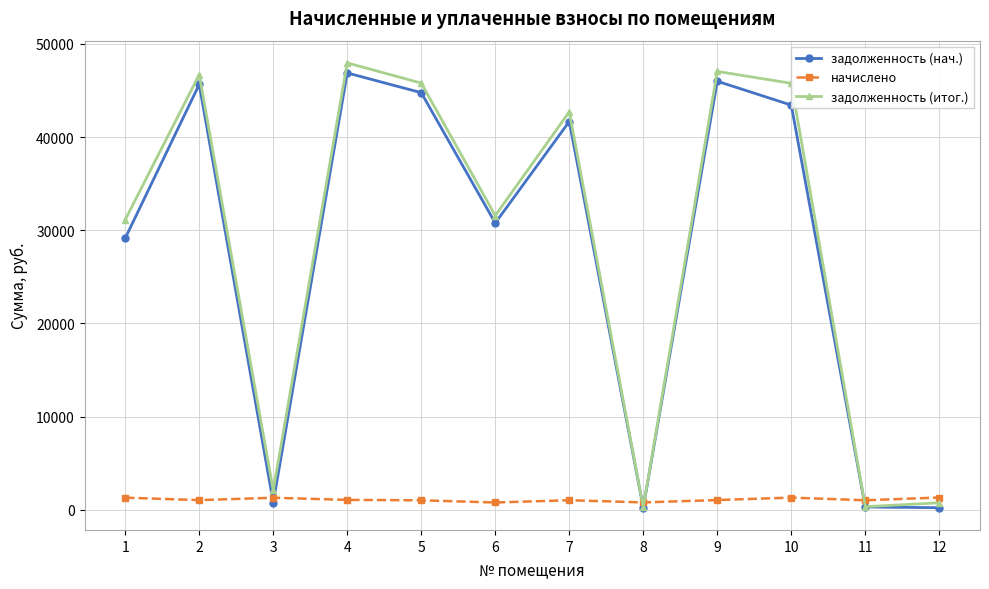

True or false: задолженность (итог.) has more than 2 interior local peaks.

True